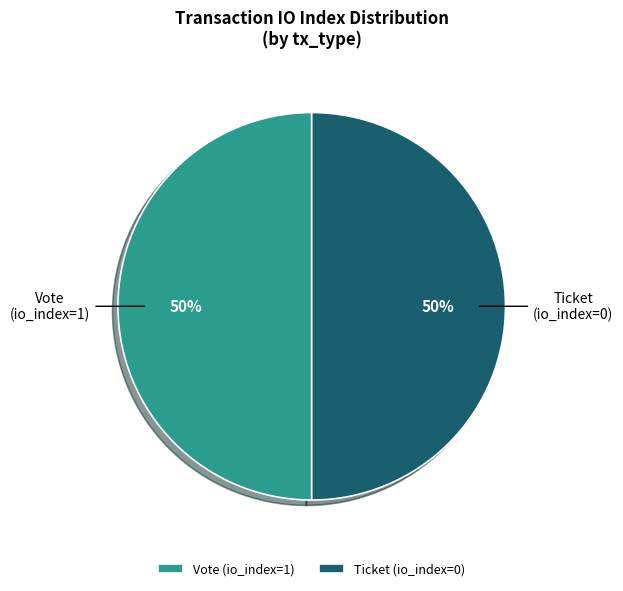

Count the number of slices in the pie.

2